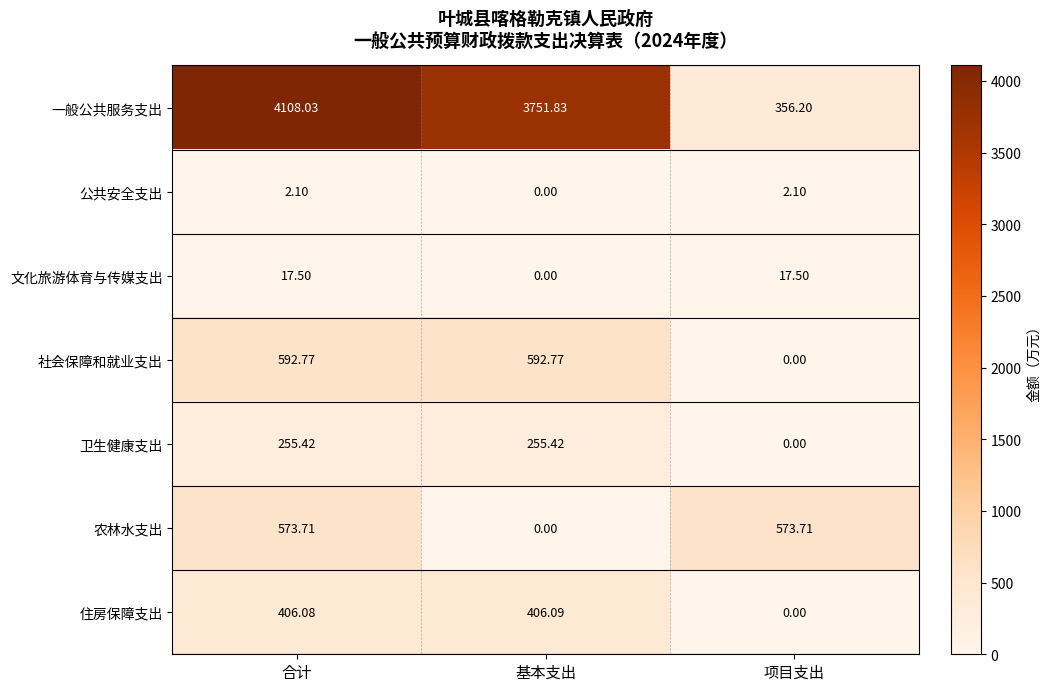

Between 合计 and 基本支出, which series saw the biggest shift?

农林水支出